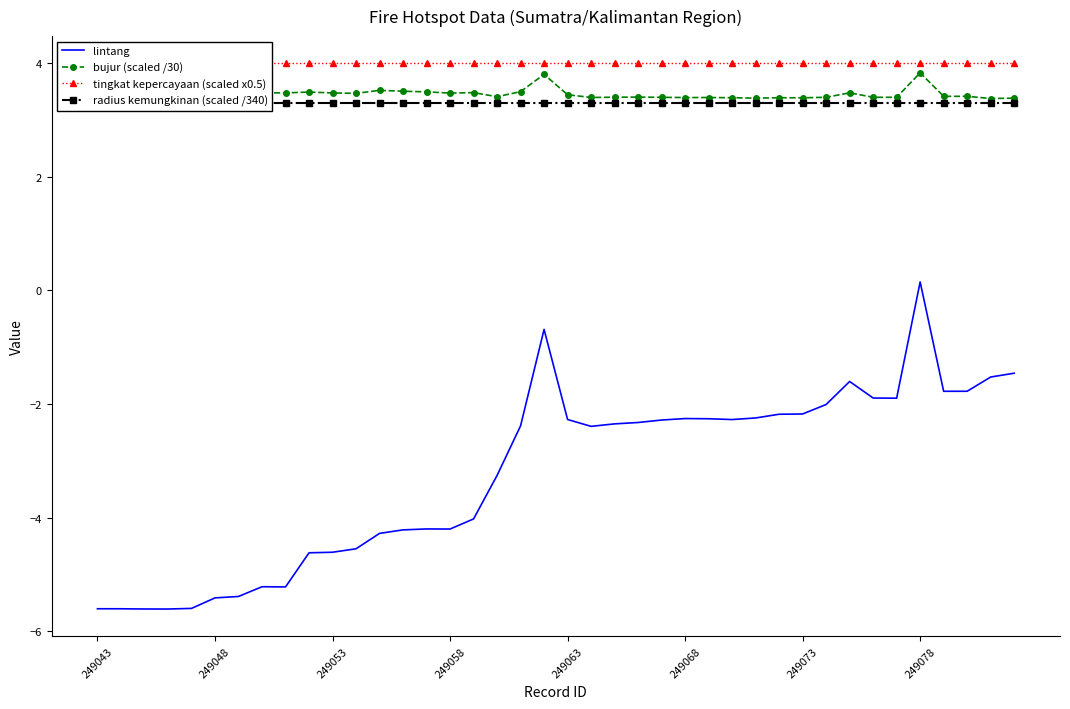

Reading left to right, extract all data points from this chart.

lintang: -5.6	-5.6	-5.6	-5.6	-5.6	-5.4	-5.4	-5.2	-5.2	-4.6	-4.6	-4.6	-4.3	-4.2	-4.2	-4.2	-4.0	-3.3	-2.4	-0.7	-2.3	-2.4	-2.3	-2.3	-2.3	-2.3	-2.3	-2.3	-2.2	-2.2	-2.2	-2.0	-1.6	-1.9	-1.9	0.2	-1.8	-1.8	-1.5	-1.5
bujur (scaled /30): 3.5	3.5	3.5	3.5	3.5	3.5	3.5	3.5	3.5	3.5	3.5	3.5	3.5	3.5	3.5	3.5	3.5	3.4	3.5	3.8	3.4	3.4	3.4	3.4	3.4	3.4	3.4	3.4	3.4	3.4	3.4	3.4	3.5	3.4	3.4	3.8	3.4	3.4	3.4	3.4
tingkat kepercayaan (scaled x0.5): 4.0	4.0	4.0	4.0	4.0	4.0	4.0	4.0	4.0	4.0	4.0	4.0	4.0	4.0	4.0	4.0	4.0	4.0	4.0	4.0	4.0	4.0	4.0	4.0	4.0	4.0	4.0	4.0	4.0	4.0	4.0	4.0	4.0	4.0	4.0	4.0	4.0	4.0	4.0	4.0
radius kemungkinan (scaled /340): 3.3	3.3	3.3	3.3	3.3	3.3	3.3	3.3	3.3	3.3	3.3	3.3	3.3	3.3	3.3	3.3	3.3	3.3	3.3	3.3	3.3	3.3	3.3	3.3	3.3	3.3	3.3	3.3	3.3	3.3	3.3	3.3	3.3	3.3	3.3	3.3	3.3	3.3	3.3	3.3